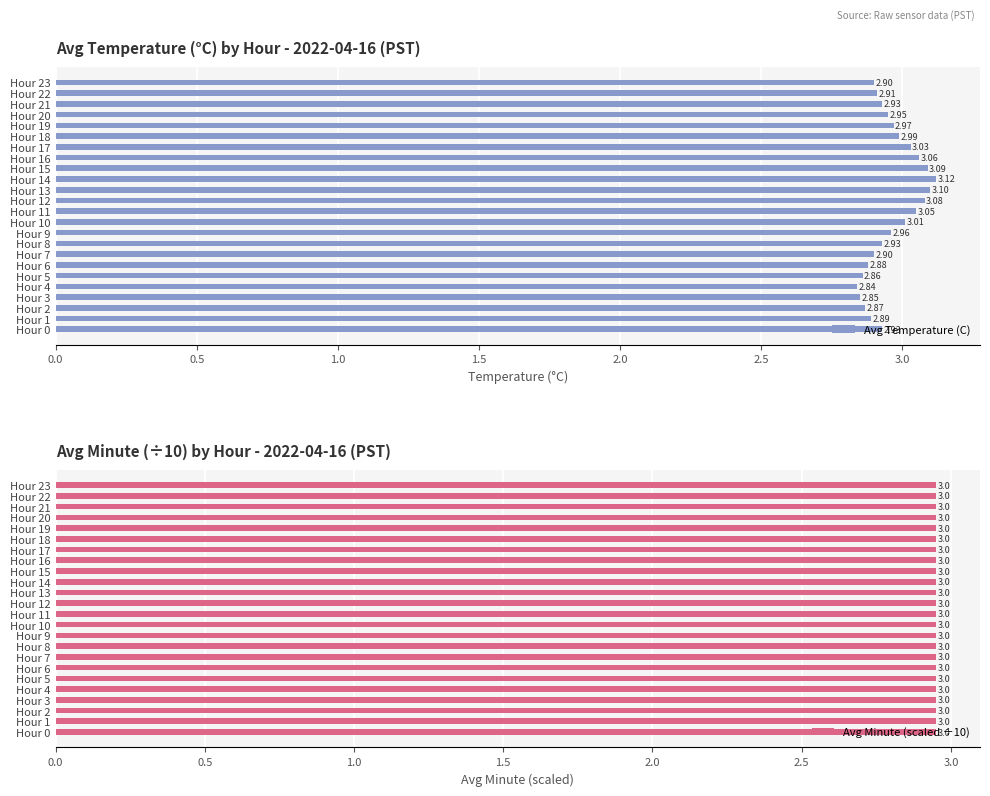

What is the difference between the maximum and minimum values in the Avg Temperature (C) series?

0.3